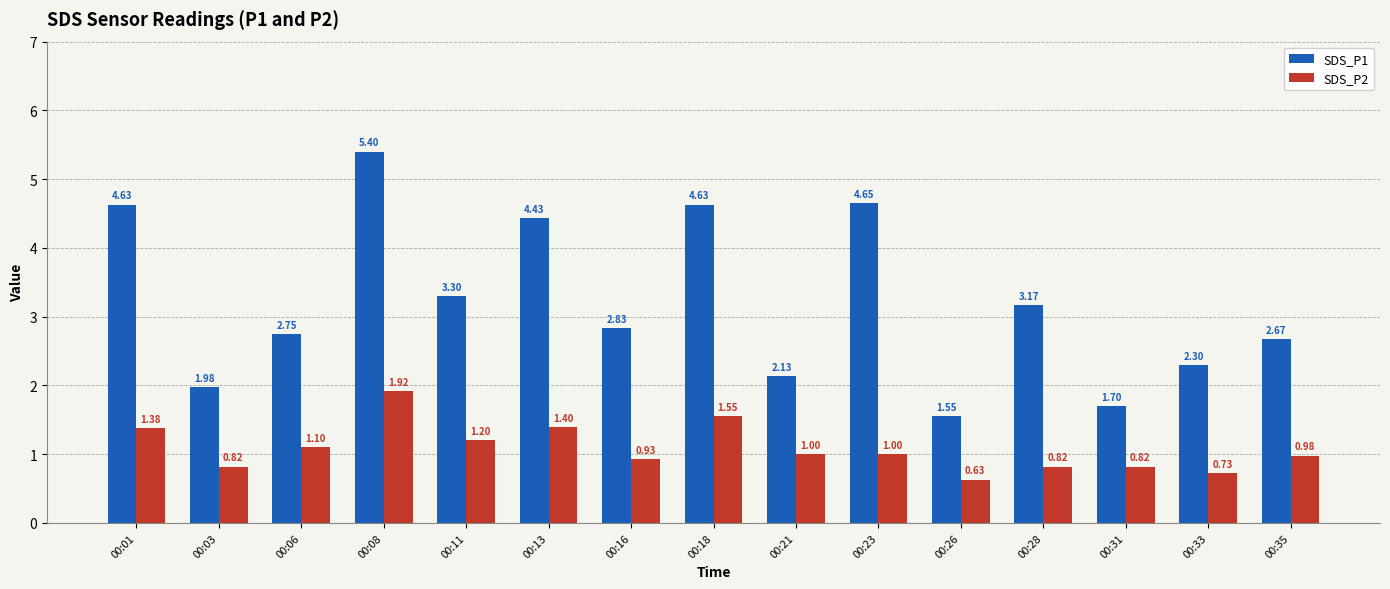

What is the value of the SDS_P2 bar at the 6th from the left?

1.4